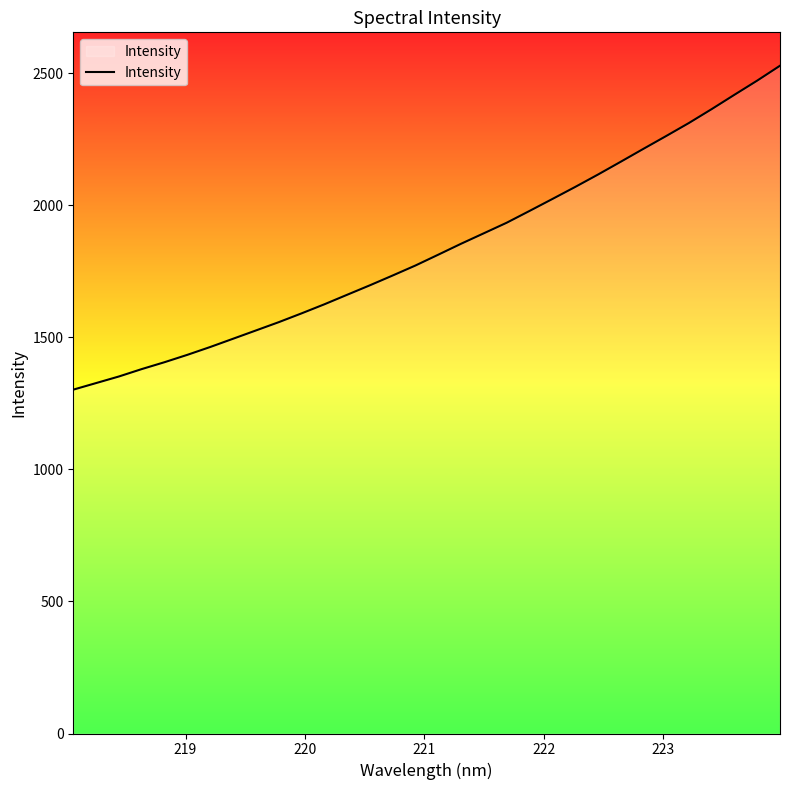

What is the maximum value shown in the chart?

2528.0